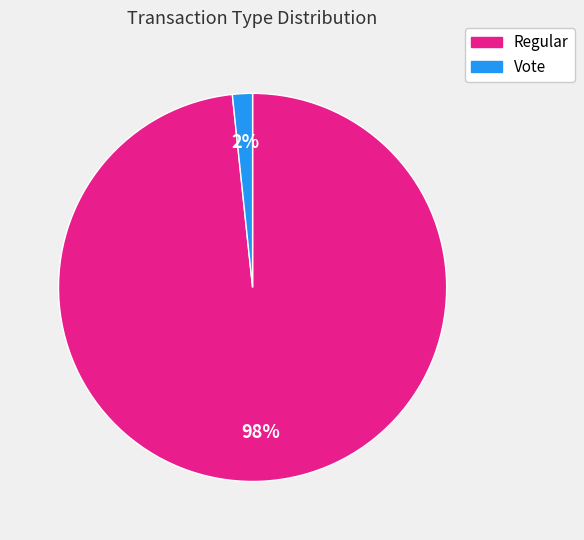

Which category has the smallest portion of the pie?

Vote